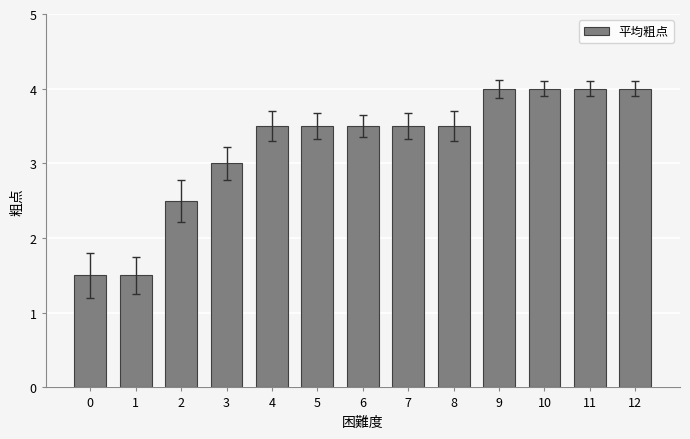

Reading right to left, transcribe all the data shown in this chart.

12=4.0	11=4.0	10=4.0	9=4.0	8=3.5	7=3.5	6=3.5	5=3.5	4=3.5	3=3.0	2=2.5	1=1.5	0=1.5